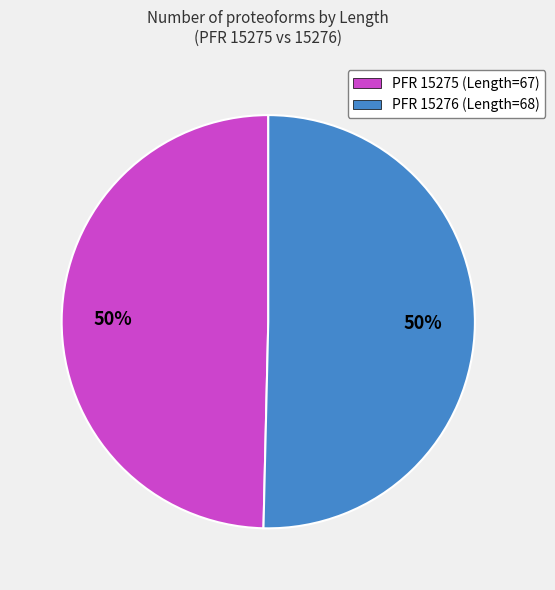

How many slices are in this pie chart?

2